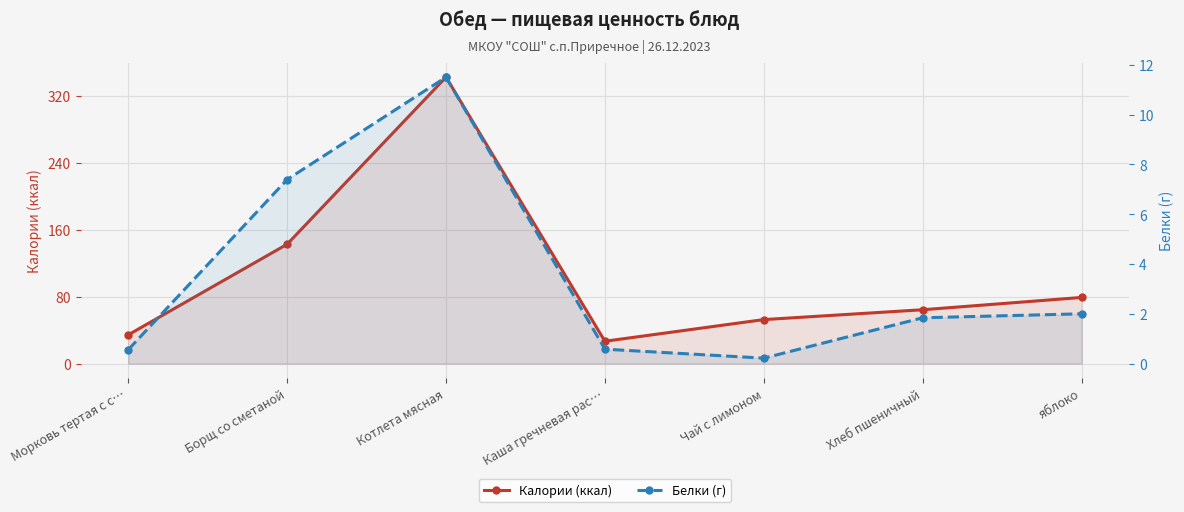

Between Чай с лимоном and яблоко, which series saw the biggest shift?

Калории (ккал)